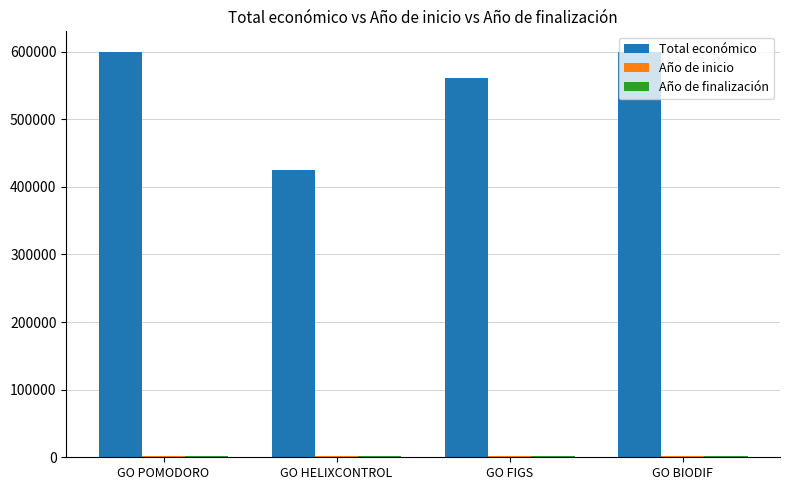

Which series has the widest spread of values?

Total económico